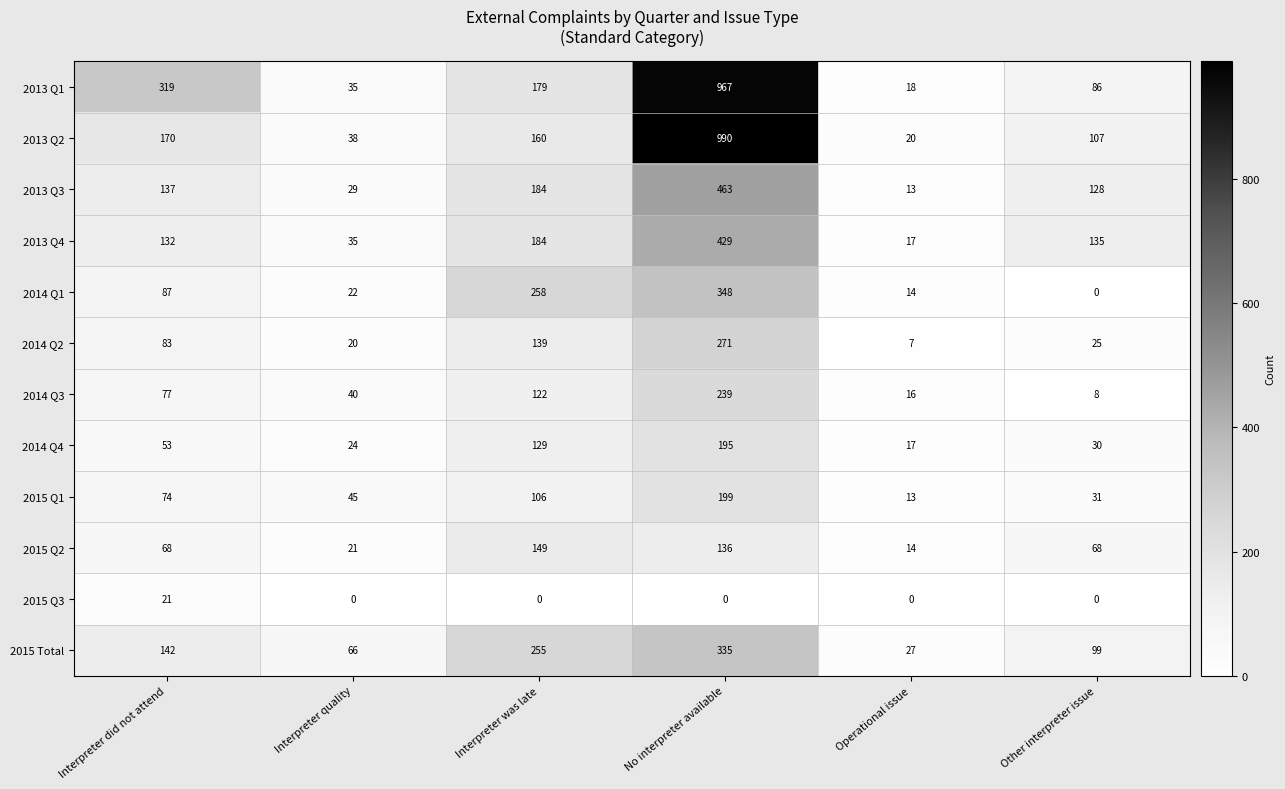

At how many categories does at least one series exceed 702?

1